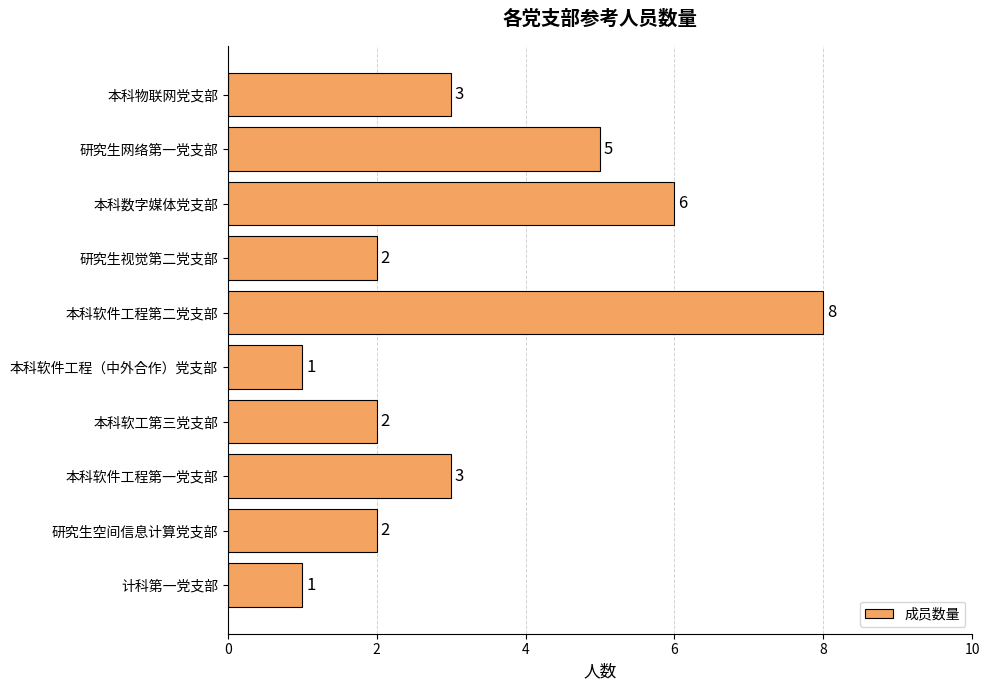

Reading top to bottom, what are all the values shown in this chart?

3	5	6	2	8	1	2	3	2	1